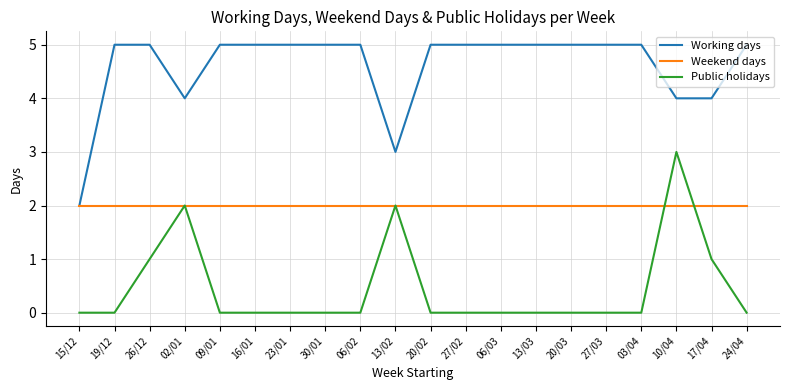

Rank the series by their average value, from highest to lowest.

Working days, Weekend days, Public holidays